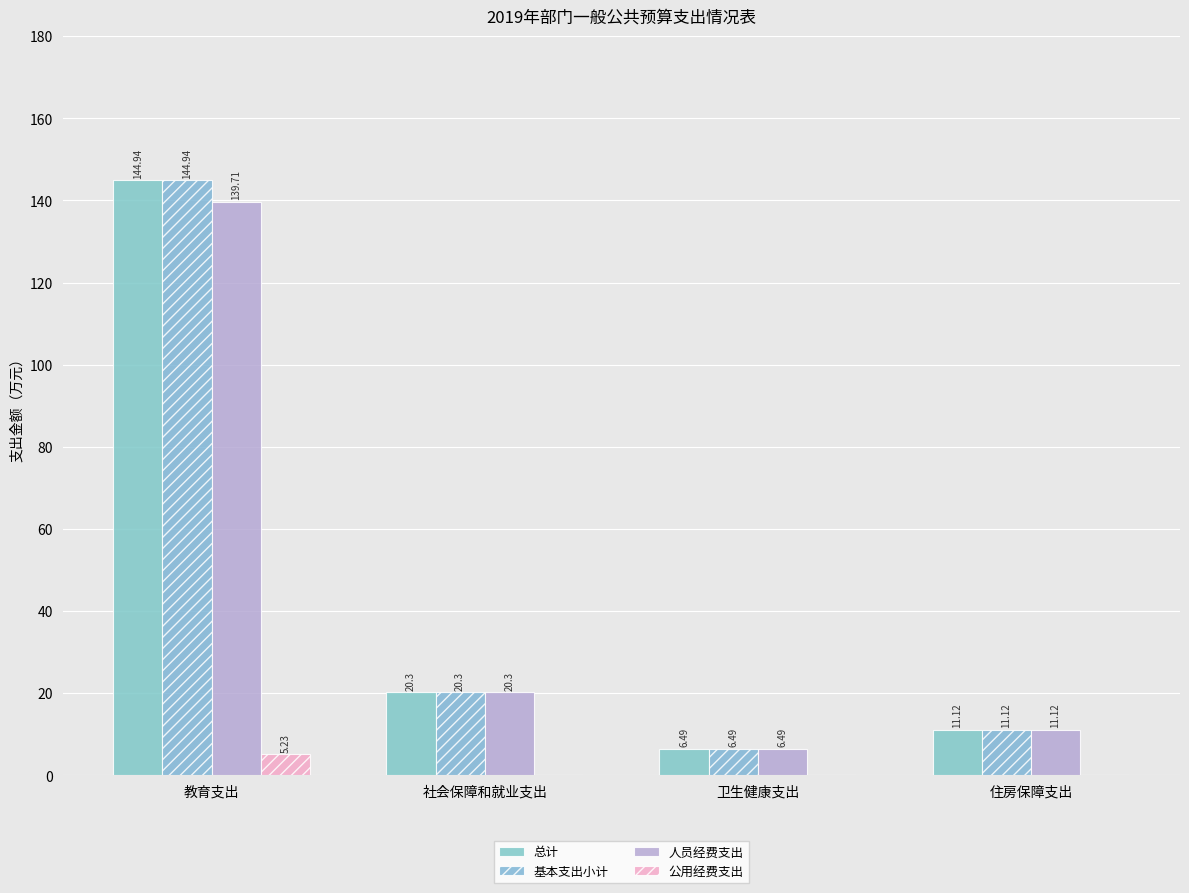

At 卫生健康支出, list the series in order from smallest to largest.

公用经费支出, 总计, 基本支出小计, 人员经费支出